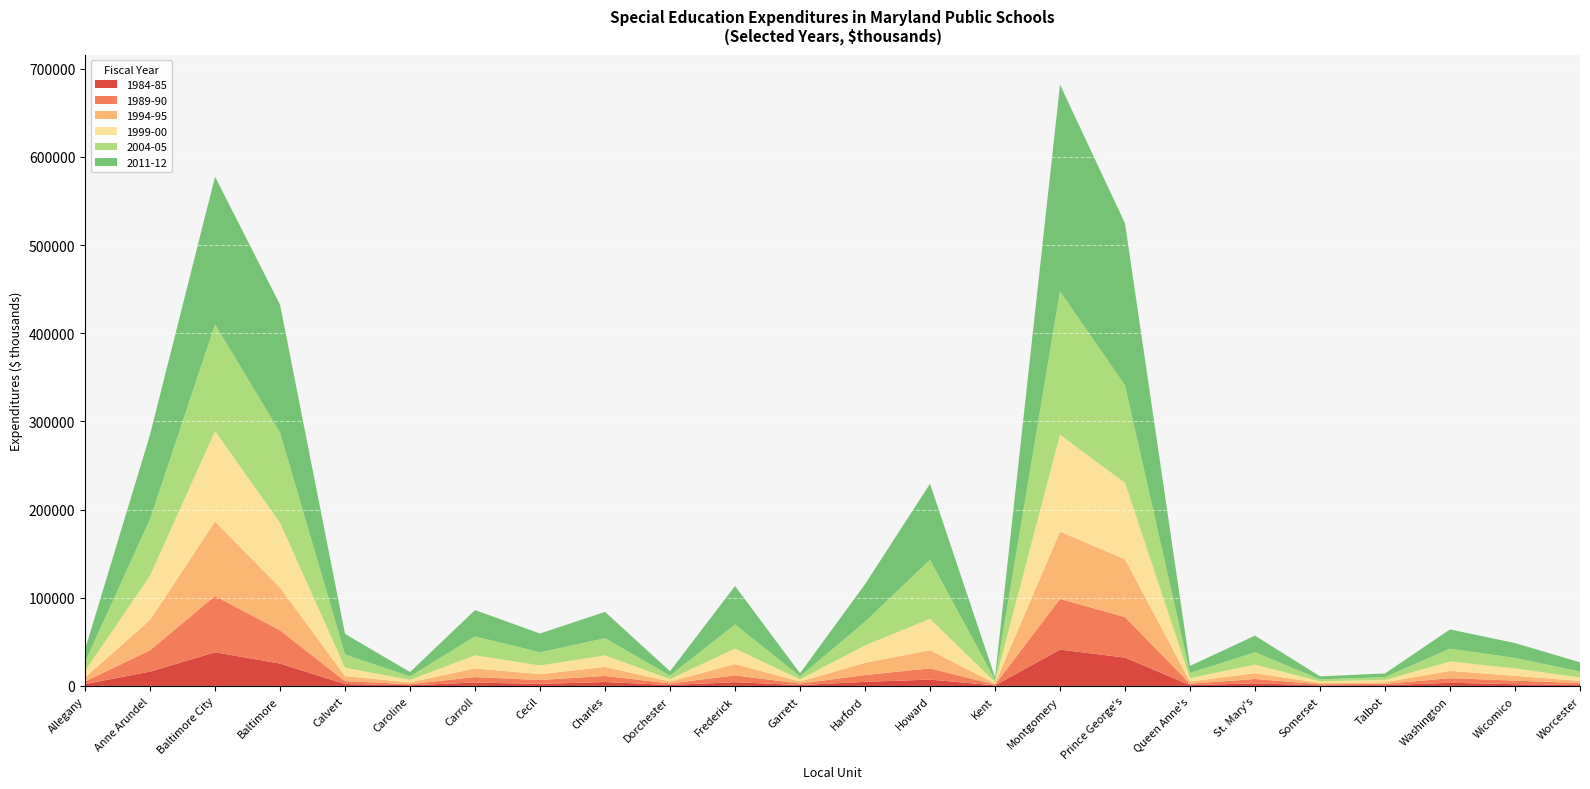

Reading right to left, what are all the values shown in this chart?

1984-85: Worcester=1148	Wicomico=1940	Washington=3562	Talbot=902	Somerset=650	St. Mary's=2918	Queen Anne's=918	Prince George's=32147	Montgomery=41206	Kent=576	Howard=7187	Harford=4614	Garrett=995	Frederick=4233	Dorchester=1058	Charles=4413	Cecil=2348	Carroll=3815	Caroline=833	Calvert=2119	Baltimore=25379	Baltimore City=38171	Anne Arundel=16227	Allegany=2090
1989-90: Worcester=1985	Wicomico=4138	Washington=5239	Talbot=1513	Somerset=1232	St. Mary's=4977	Queen Anne's=1602	Prince George's=45925	Montgomery=57575	Kent=904	Howard=12786	Harford=7707	Garrett=1707	Frederick=7771	Dorchester=1717	Charles=6934	Cecil=4382	Carroll=6252	Caroline=1229	Calvert=3302	Baltimore=37668	Baltimore City=63820	Anne Arundel=24252	Allegany=2958
1994-95: Worcester=2607	Wicomico=5368	Washington=8329	Talbot=1765	Somerset=1523	St. Mary's=6568	Queen Anne's=2492	Prince George's=65650	Montgomery=76286	Kent=1289	Howard=20517	Harford=13951	Garrett=2162	Frederick=12814	Dorchester=2275	Charles=10183	Cecil=6622	Carroll=9821	Caroline=1923	Calvert=5757	Baltimore=48417	Baltimore City=84522	Anne Arundel=34353	Allegany=4517
1999-00: Worcester=3909	Wicomico=8416	Washington=10600	Talbot=2521	Somerset=1761	St. Mary's=9729	Queen Anne's=3791	Prince George's=86529	Montgomery=109753	Kent=1643	Howard=35578	Harford=19645	Garrett=2563	Frederick=17517	Dorchester=2655	Charles=13117	Cecil=9914	Carroll=14818	Caroline=2851	Calvert=9506	Baltimore=73547	Baltimore City=102569	Anne Arundel=50243	Allegany=7480
2004-05: Worcester=6762	Wicomico=11919	Washington=14622	Talbot=3218	Somerset=2327	St. Mary's=14006	Queen Anne's=5883	Prince George's=110686	Montgomery=162674	Kent=2389	Howard=66972	Harford=26940	Garrett=3288	Frederick=27447	Dorchester=3905	Charles=19507	Cecil=14873	Carroll=21466	Caroline=3890	Calvert=15008	Baltimore=102359	Baltimore City=120955	Anne Arundel=64155	Allegany=10183
2011-12: Worcester=10433	Wicomico=16829	Washington=21757	Talbot=4279	Somerset=3376	St. Mary's=18857	Queen Anne's=8065	Prince George's=183659	Montgomery=234516	Kent=2957	Howard=86277	Harford=42523	Garrett=3725	Frederick=43556	Dorchester=5058	Charles=29837	Cecil=21372	Carroll=29840	Caroline=5015	Calvert=23326	Baltimore=145094	Baltimore City=167553	Anne Arundel=95836	Allegany=14122